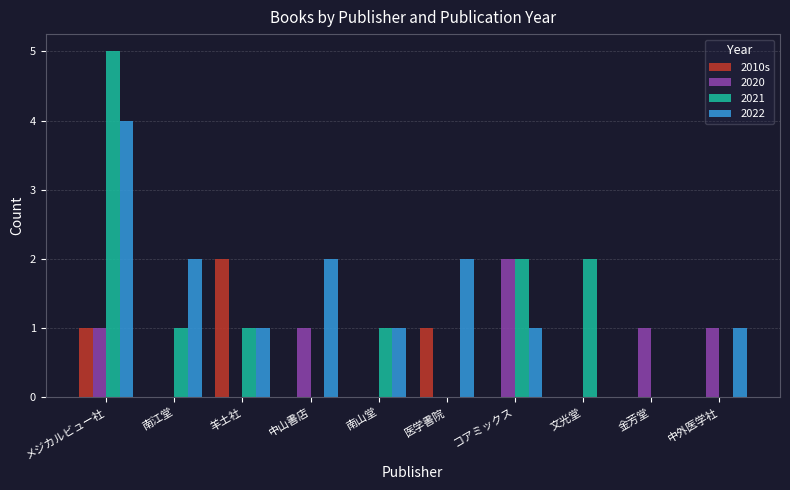

What is the greatest value displayed?

5